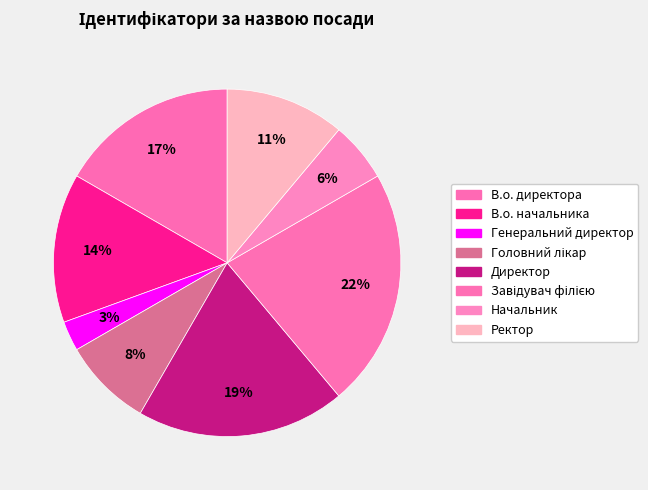

Between Головний лікар and В.о. директора, which is larger?

В.о. директора